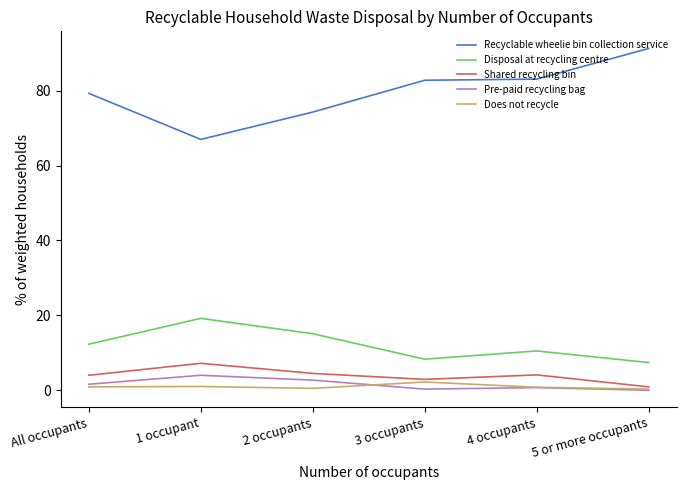

Where does the Pre-paid recycling bag series first go above 1?

All occupants